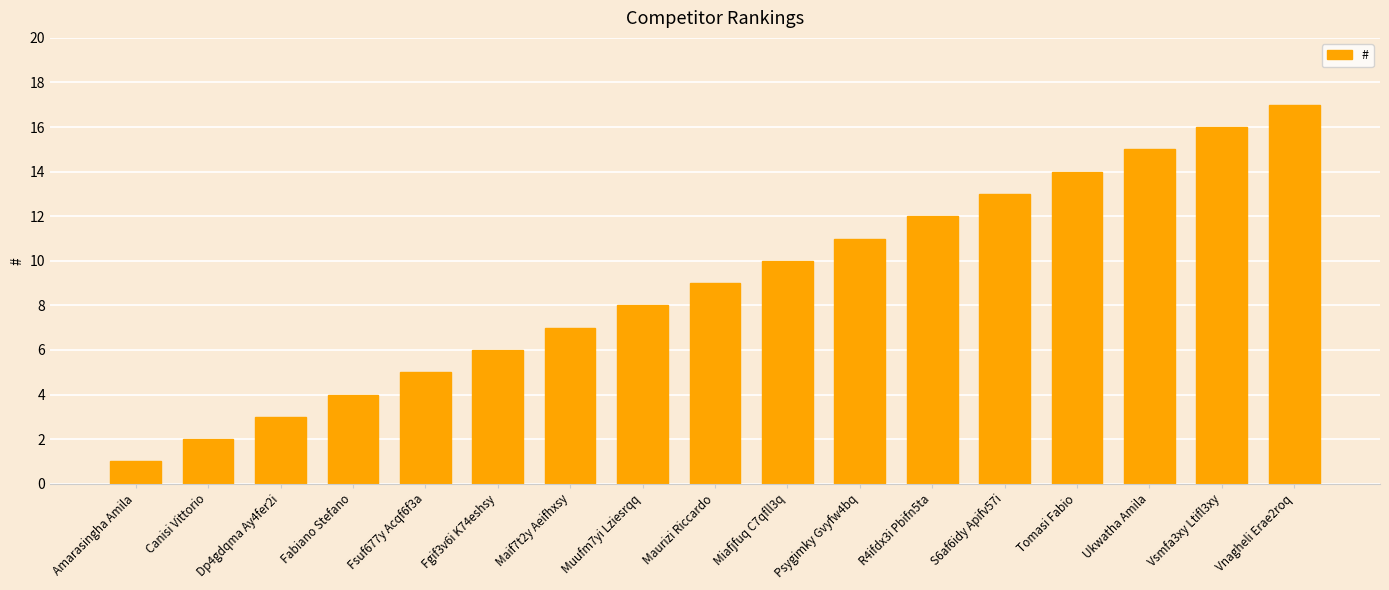

True or false: the data shows 12 at R4ifdx3i Pbifn5ta.

True